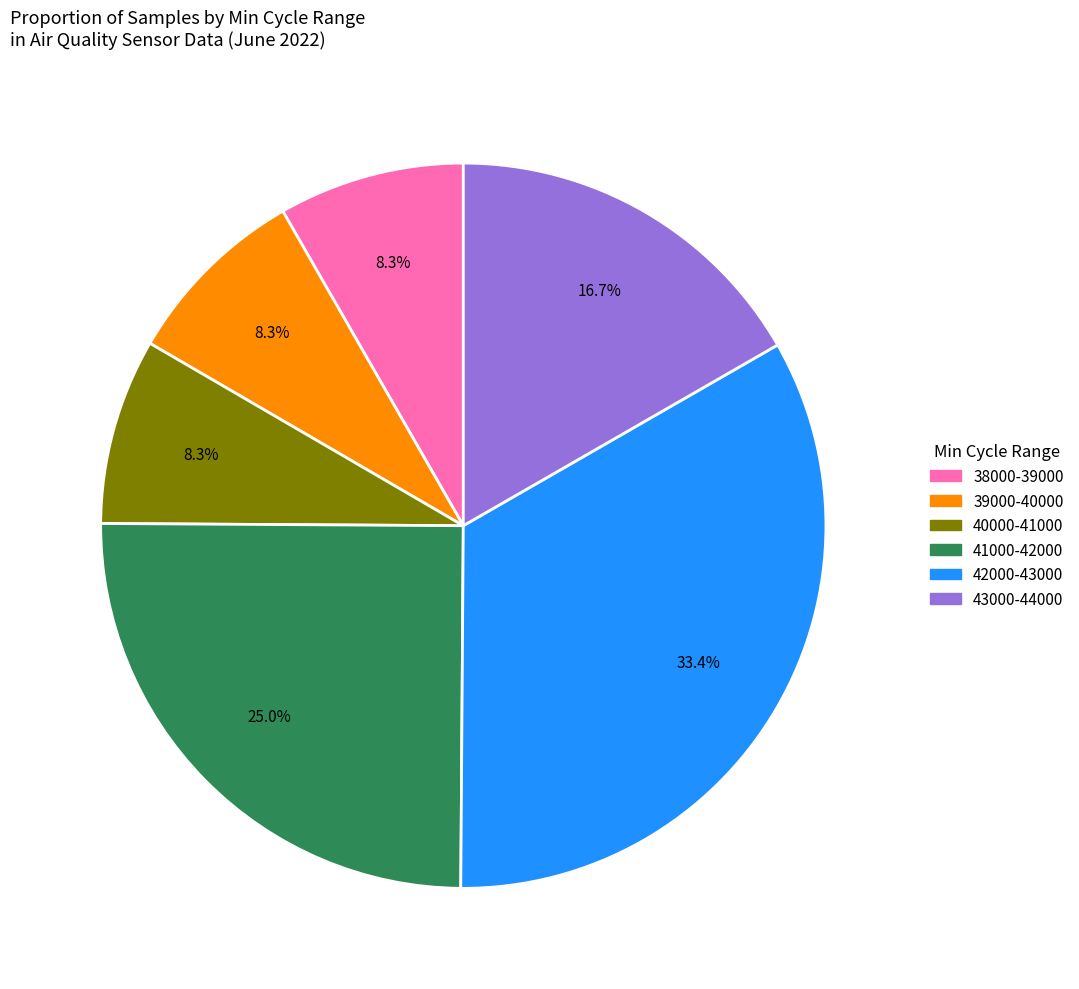

Is there any slice that represents more than half of the pie?

No